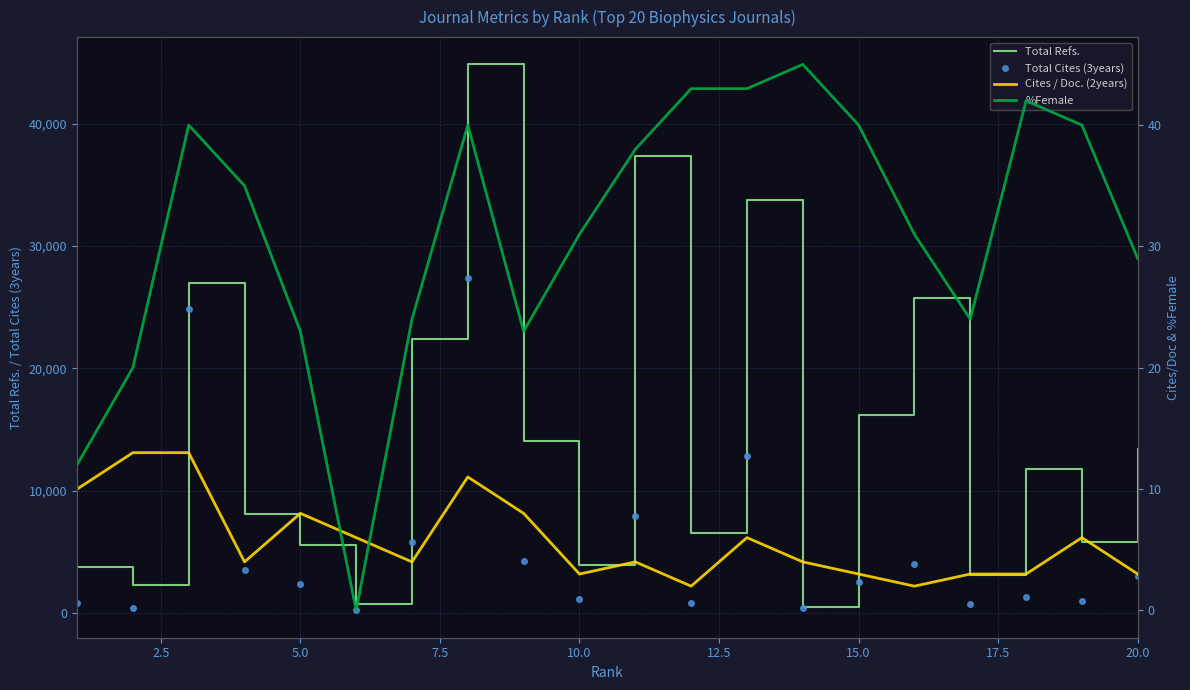

What is the difference between the second highest and minimum values in the Total Refs. series?

36911